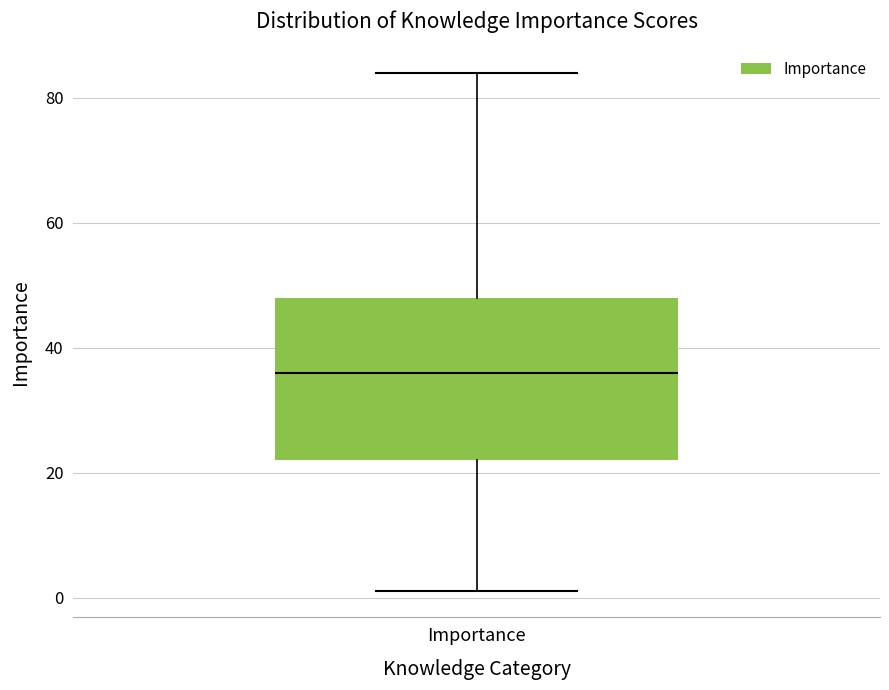

Read this box plot against the y-axis: the position of the median line, the range covered by the box, and the ends of both whiskers. The values are not printed on the chart, so give them approximately, as read against the axis.

median 36, box 22 to 48, whiskers 2 to 84